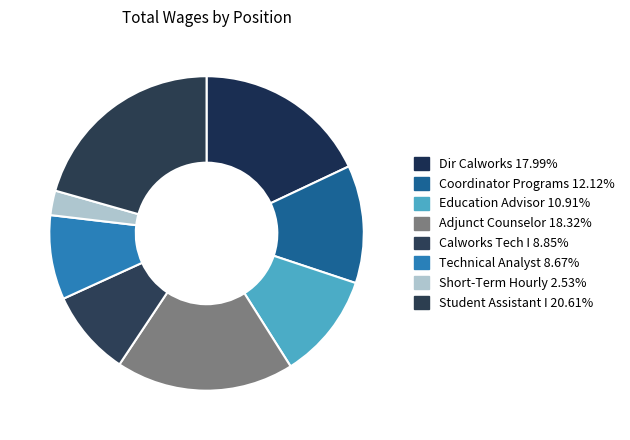

Combined, do Education Advisor and Coordinator Programs account for over 50%?

No